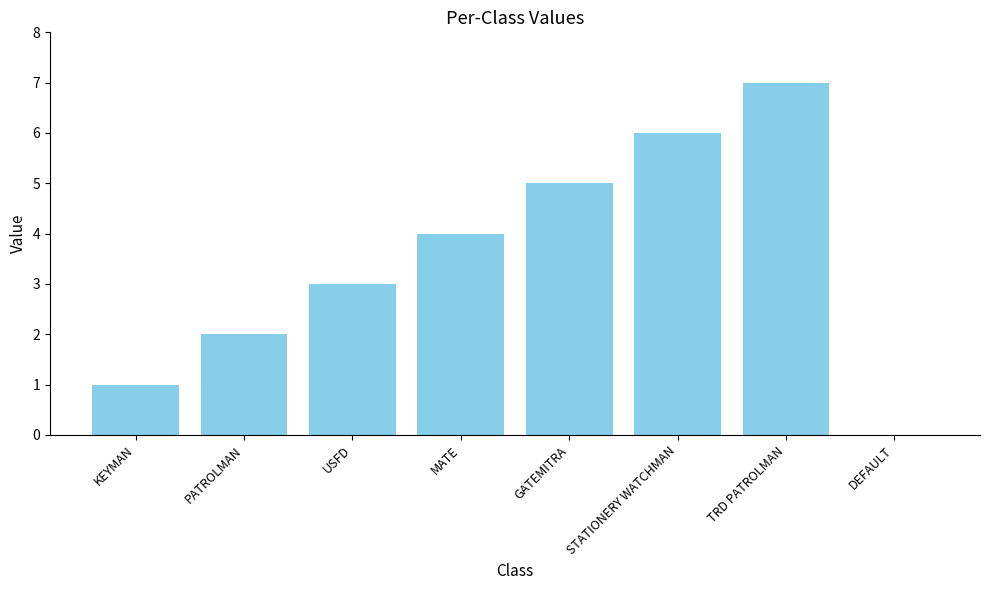

What is the sum of all values?

28